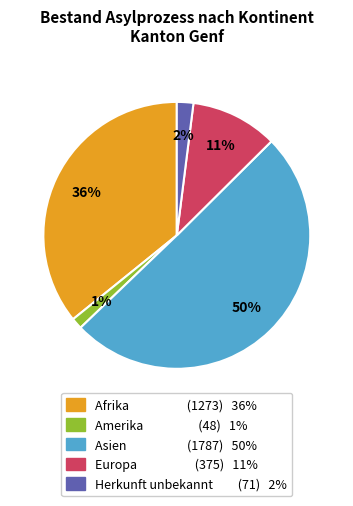

What percentage is the Afrika slice, to the nearest percent?

36%